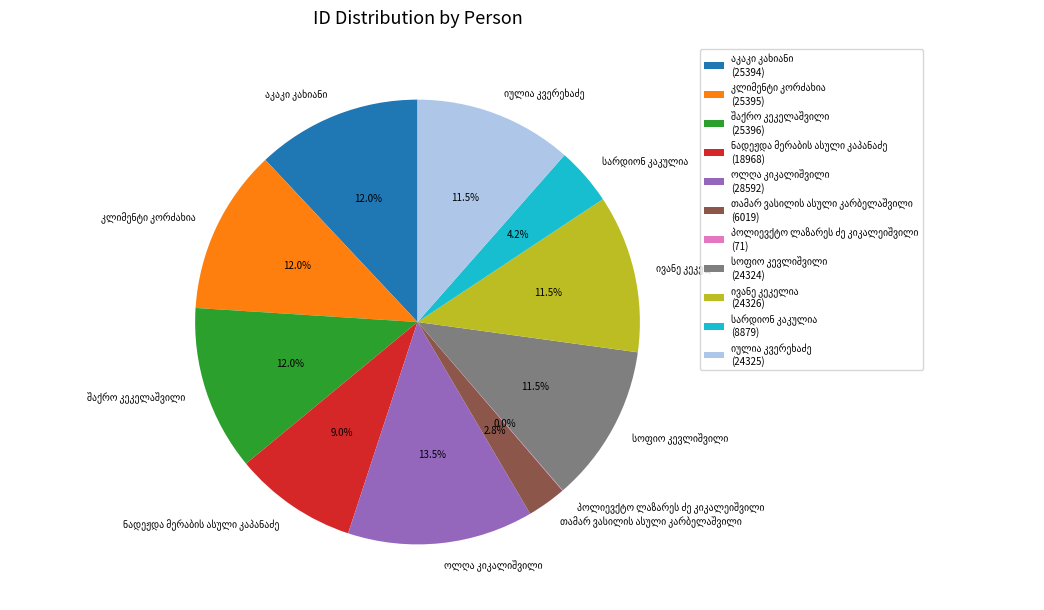

Is there any slice that represents more than half of the pie?

No